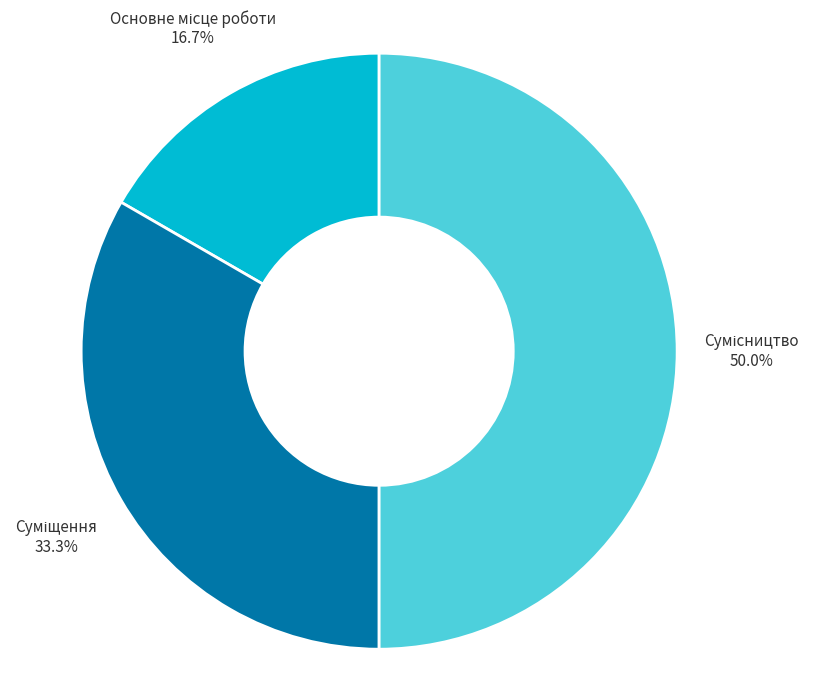

Does Суміщення account for over 50% of the chart?

No